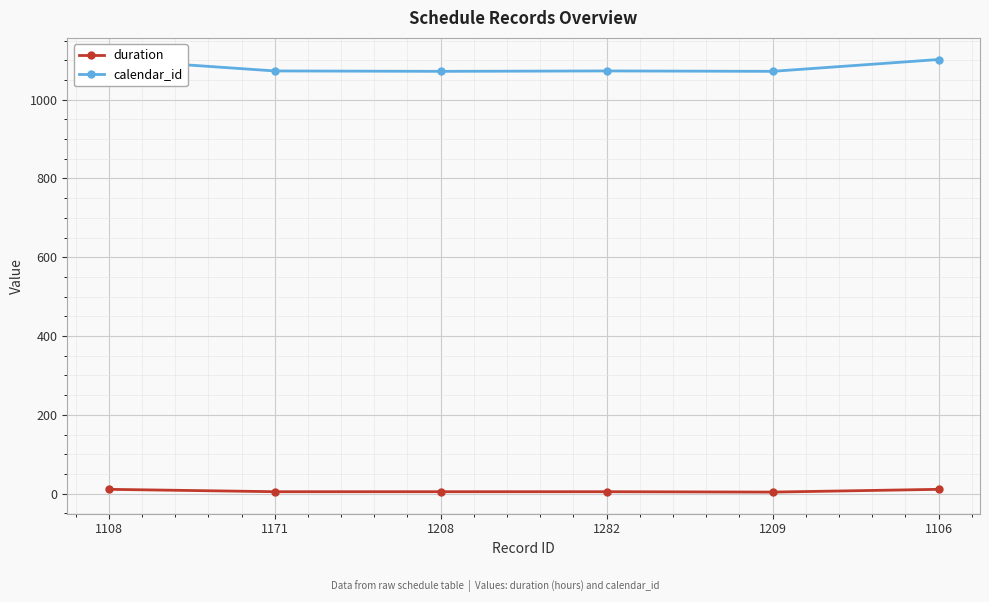

True or false: duration has more than 1 points higher than both neighbors.

False